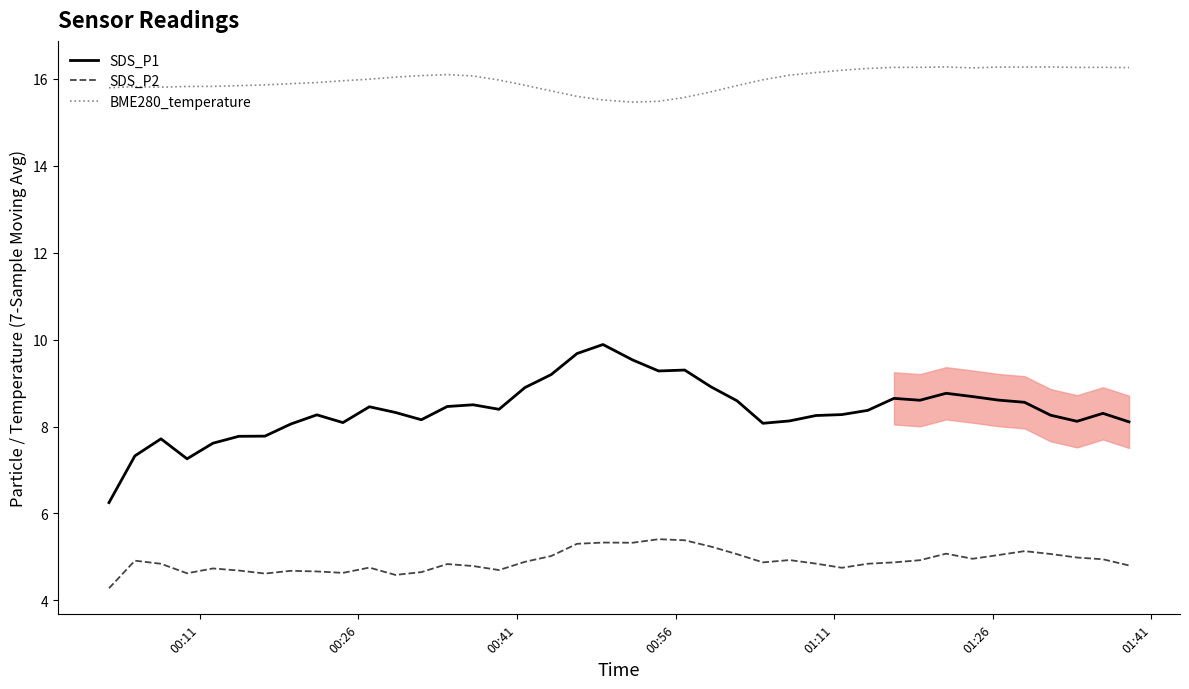

True or false: SDS_P1 and SDS_P2 cross at least once.

False